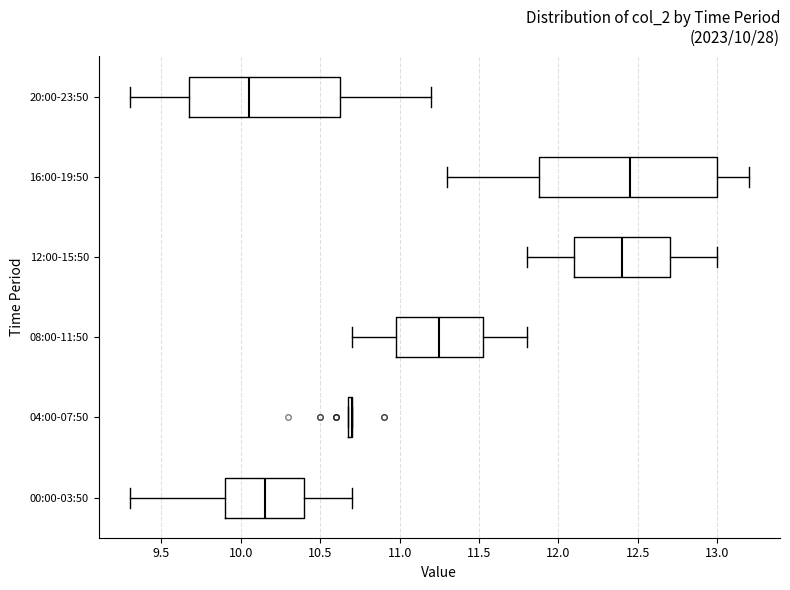

Which box is the widest, from its left edge to its right edge?

16:00-19:50